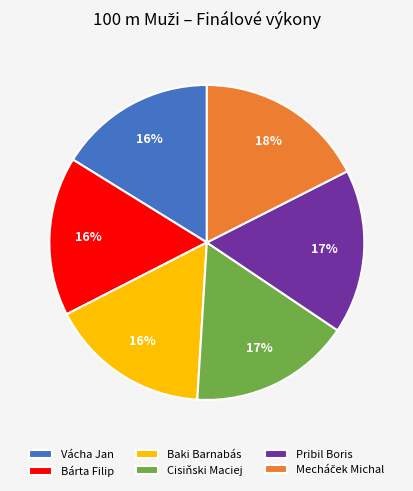

To the nearest percent, what is the average slice percentage?

17%